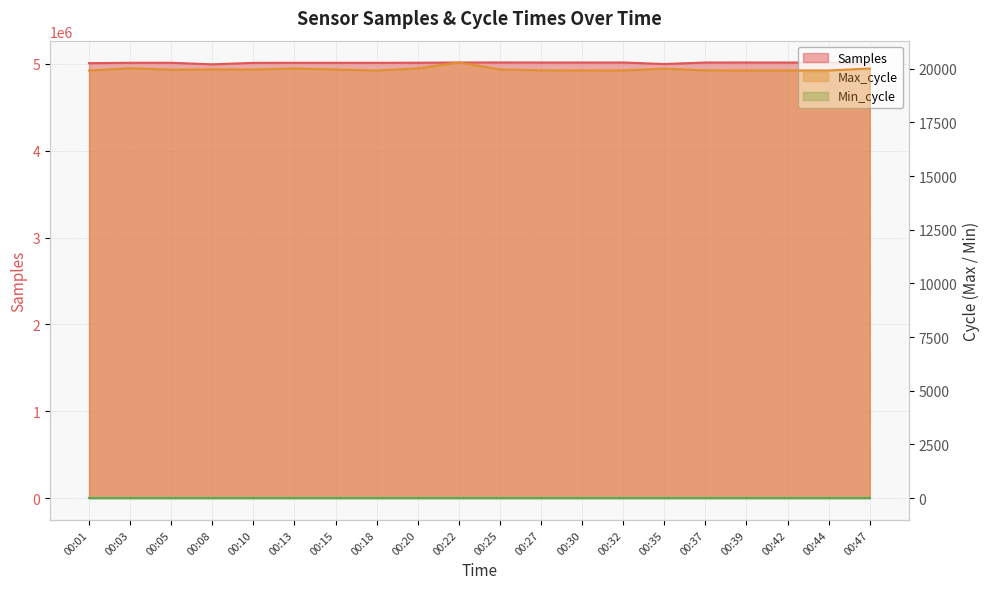

In Samples, how many points are lower than both neighbors (excluding endpoints)?

5